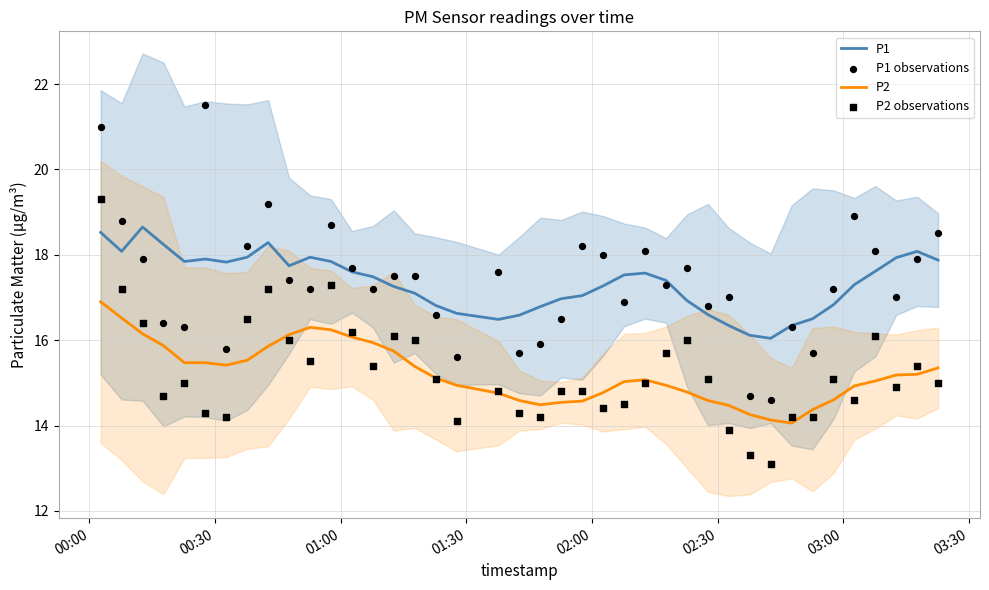

What are all the series names shown in the legend?

P1, P2, P1 observations, P2 observations